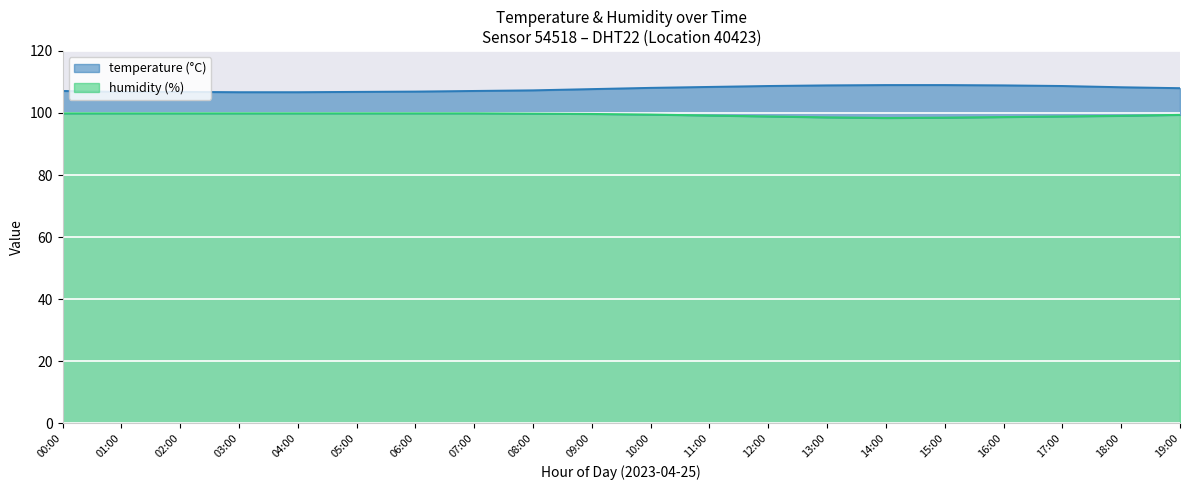

Reading right to left, what are all the values shown in this chart?

temperature: 19:00=108.0	18:00=108.3	17:00=108.7	16:00=108.9	15:00=109.0	14:00=109.0	13:00=108.9	12:00=108.7	11:00=108.4	10:00=108.1	09:00=107.7	08:00=107.3	07:00=107.1	06:00=106.9	05:00=106.8	04:00=106.7	03:00=106.7	02:00=106.8	01:00=106.8	00:00=107.1
humidity: 19:00=99.4	18:00=99.1	17:00=98.9	16:00=98.7	15:00=98.5	14:00=98.4	13:00=98.6	12:00=98.9	11:00=99.2	10:00=99.5	09:00=99.7	08:00=99.8	07:00=99.9	06:00=99.9	05:00=99.9	04:00=99.9	03:00=99.9	02:00=99.9	01:00=99.9	00:00=99.9